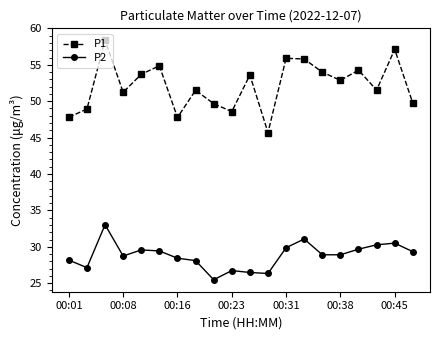

True or false: P1 and P2 cross at least once.

False